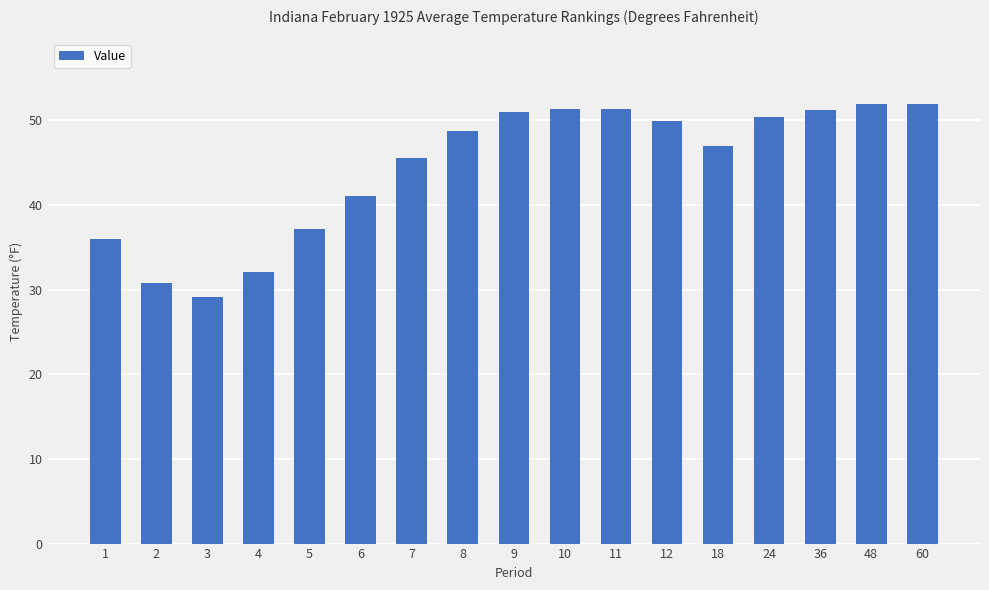

Between 10 and 18, which is larger?

10